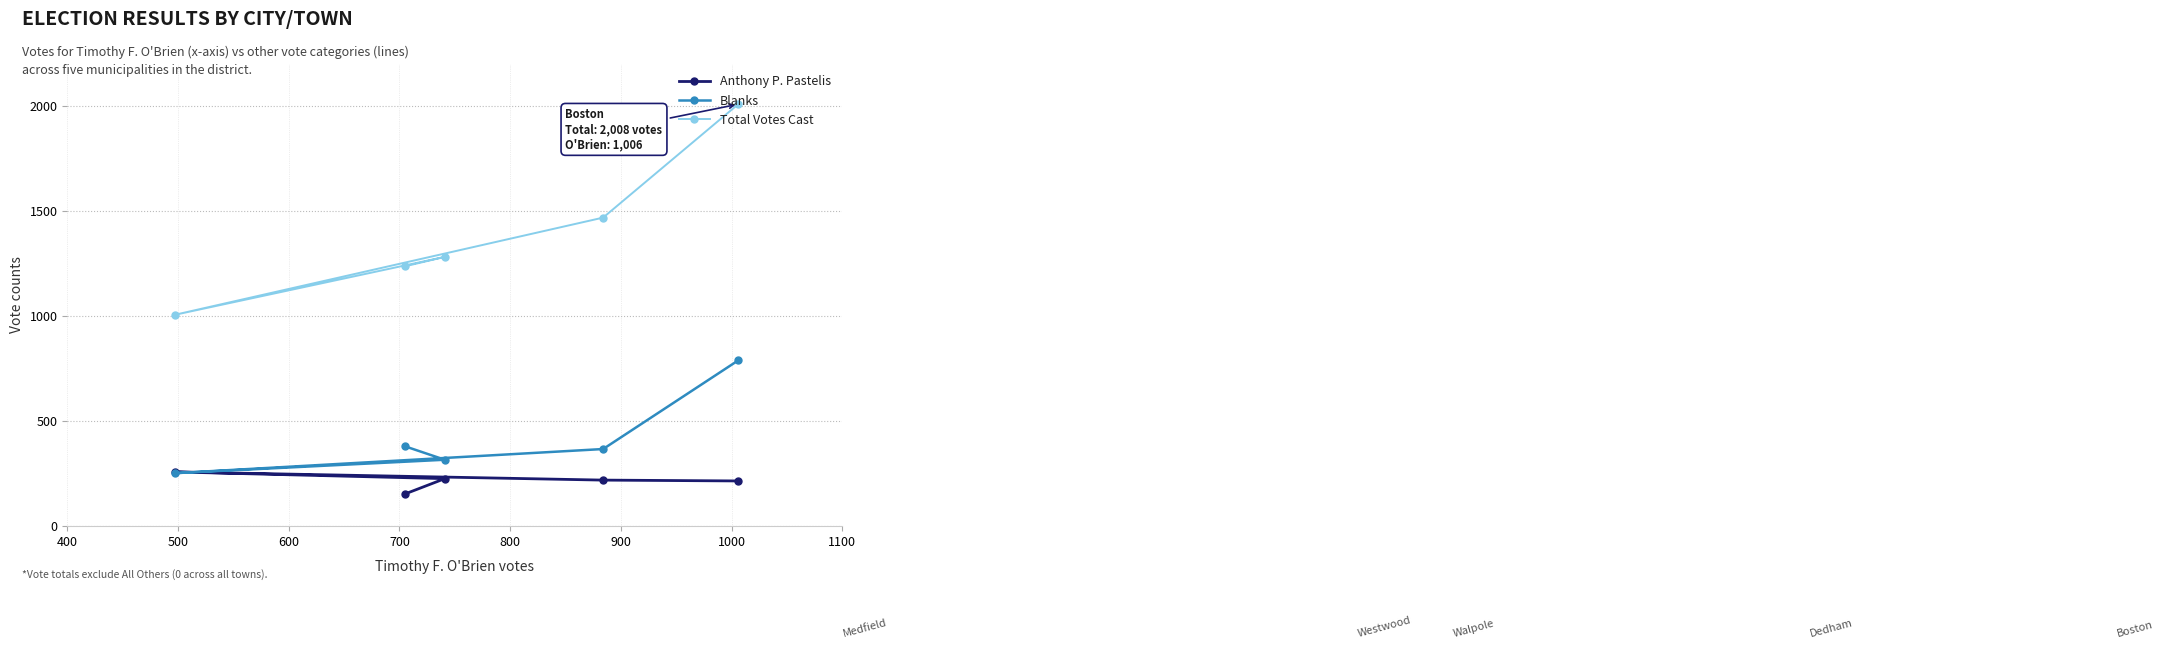

In Blanks, how many points are lower than both neighbors (excluding endpoints)?

1